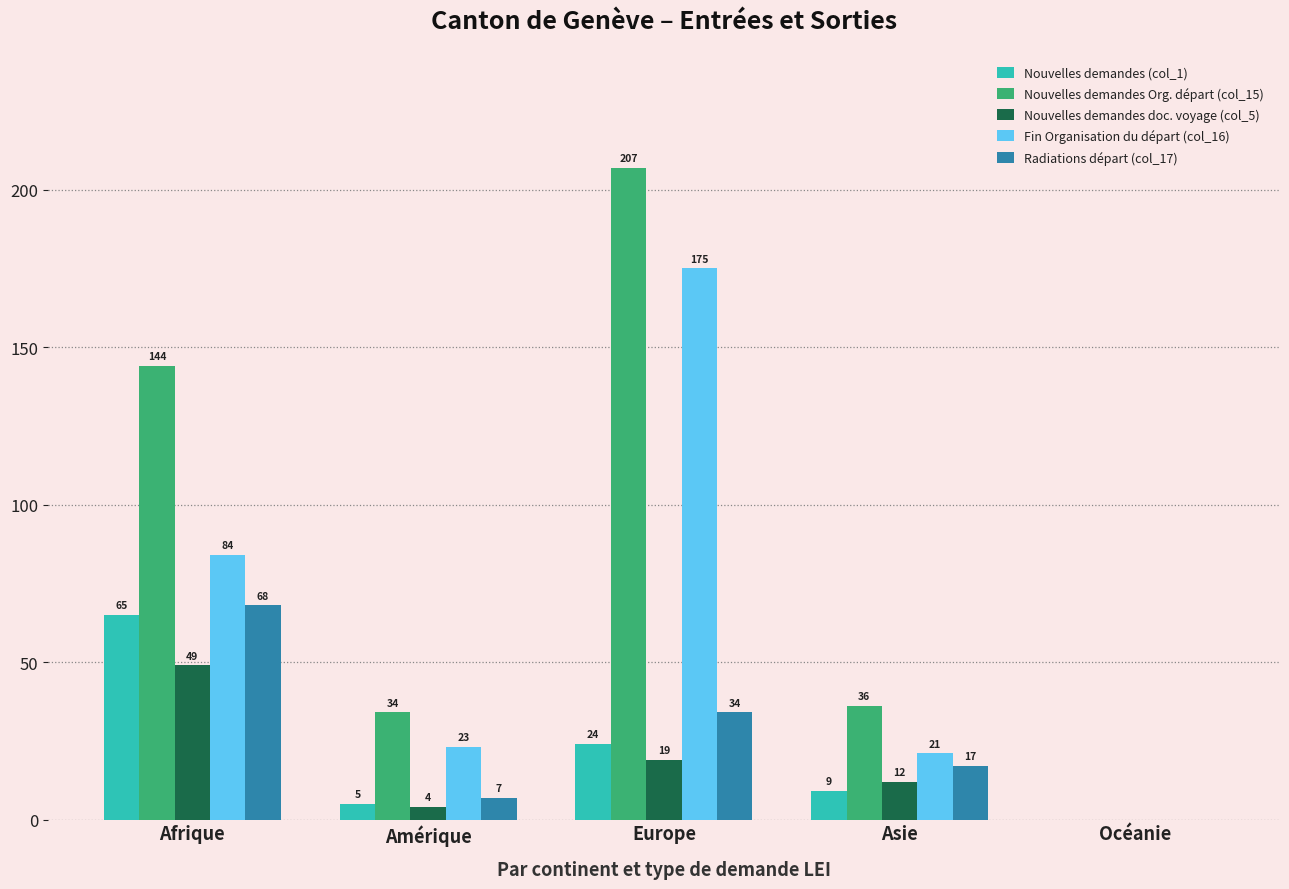

Is it true that Nouvelles demandes doc. voyage (col_5) equals 28 at Océanie?

False